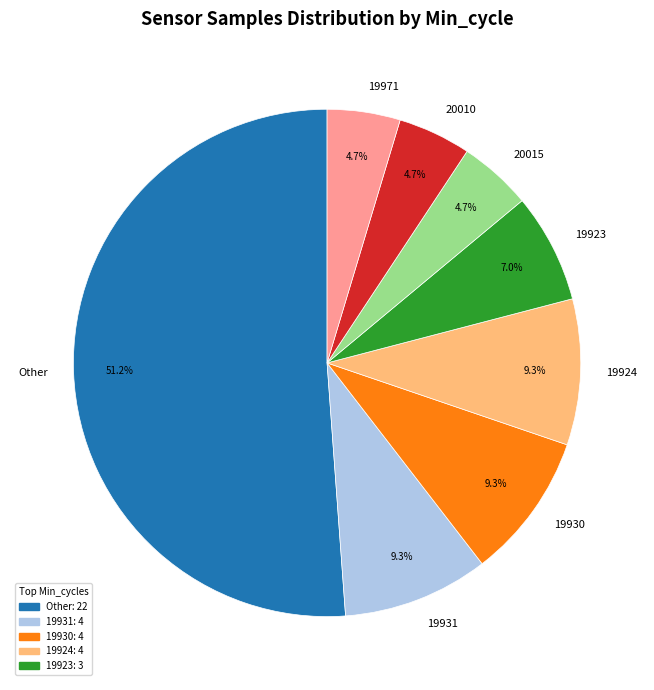

What portion of the pie excludes 20015?

95.3%